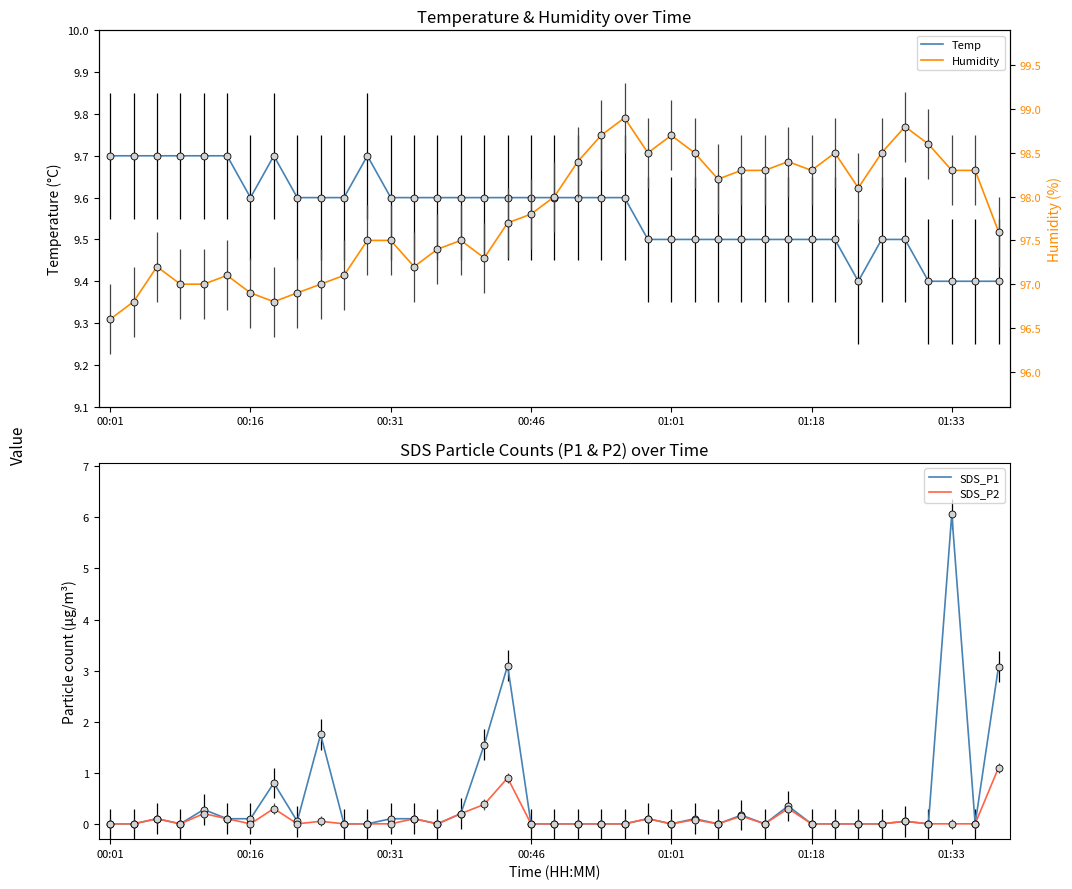

True or false: SDS_P2 and SDS_P1 cross at least once.

False